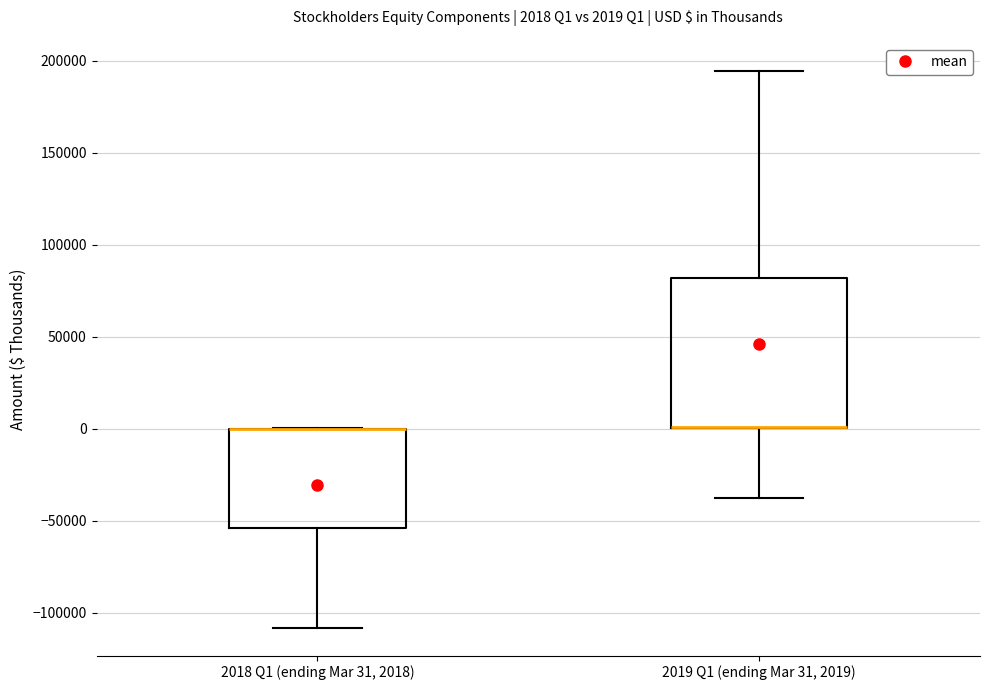

Comparing the boxes themselves (not the whiskers), which one is the tallest?

2019 Q1 (ending Mar 31, 2019)